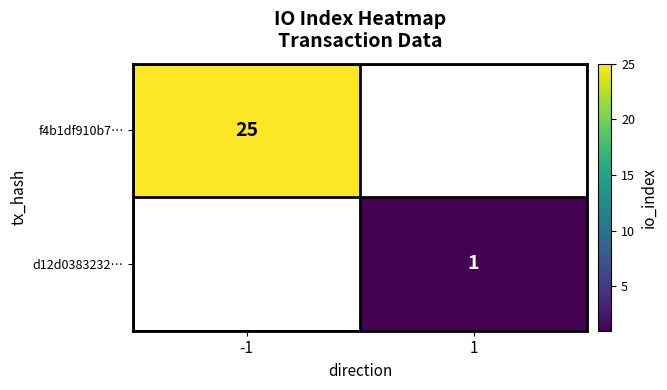

The d12d0383232… series shows 1 at 1. True or false?

True